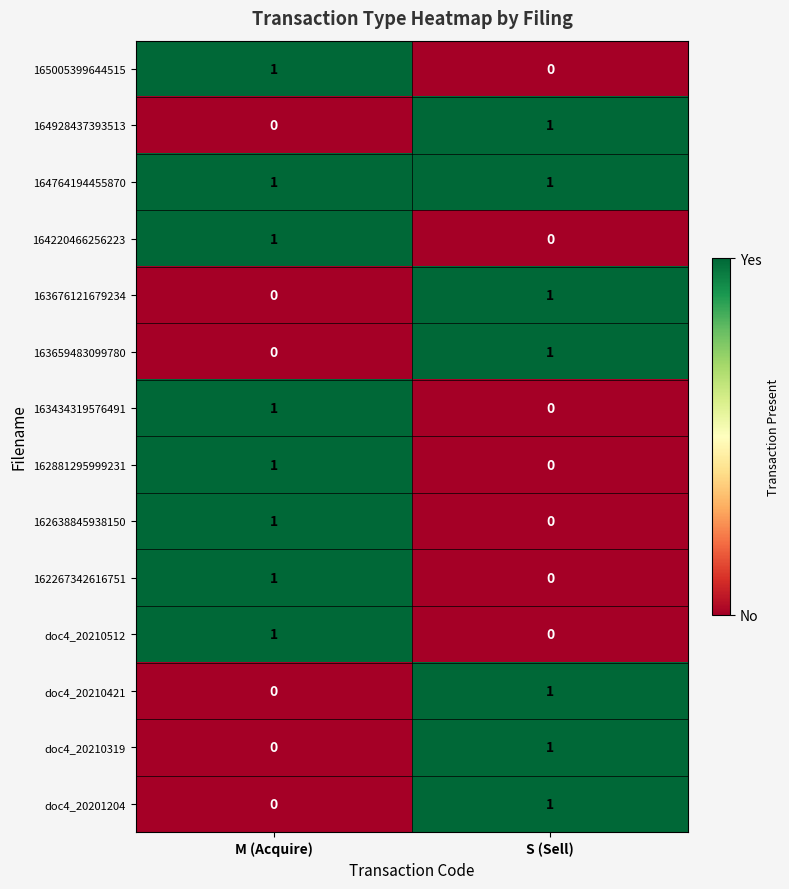

Rank the categories by doc4_20201204 value from lowest to highest.

M (Acquire), S (Sell)